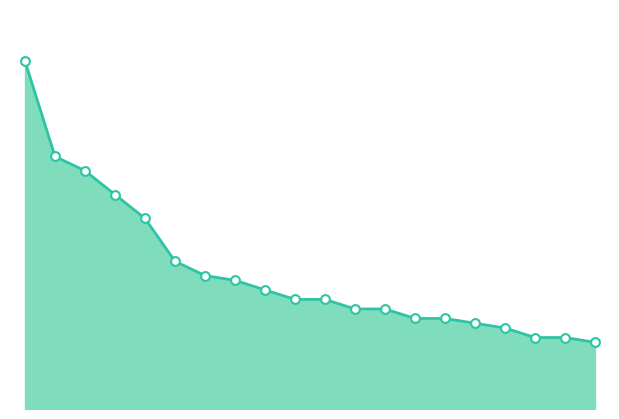

What is the total value across all series at 10?

46